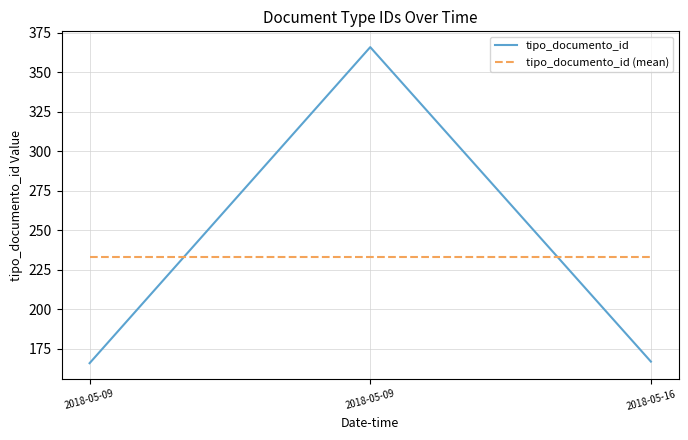

What is the difference between the tipo_documento_id values at 2018-05-16 and 2018-05-09?

1